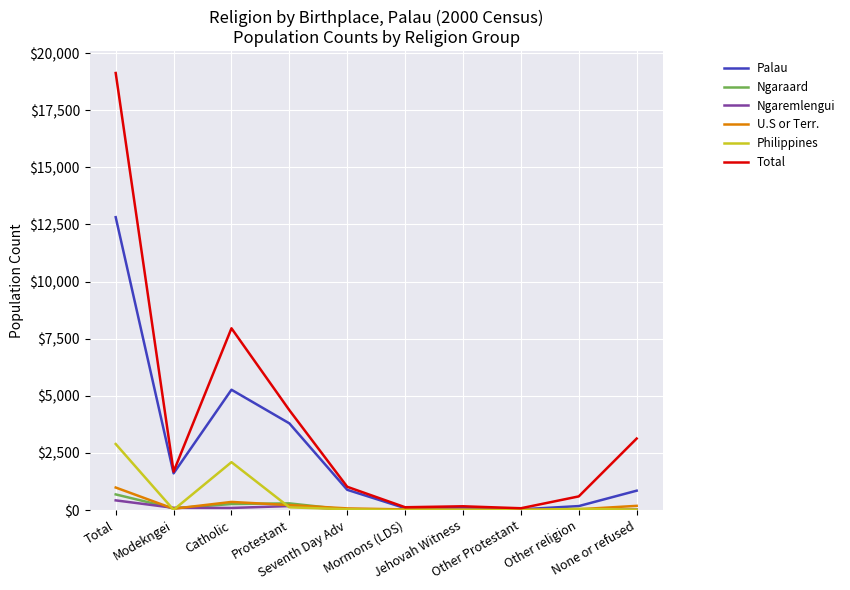

What is the average value of the Ngaraard series?

137